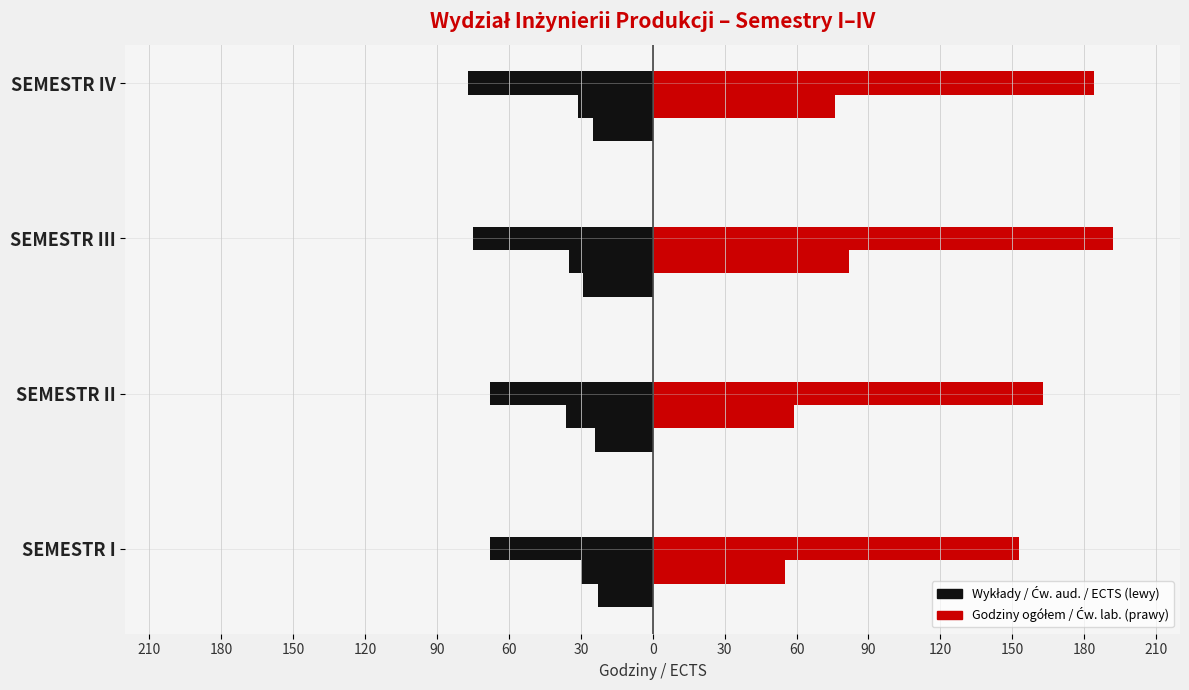

What is the value of the Wykłady bar at the 1st from the left?

-68